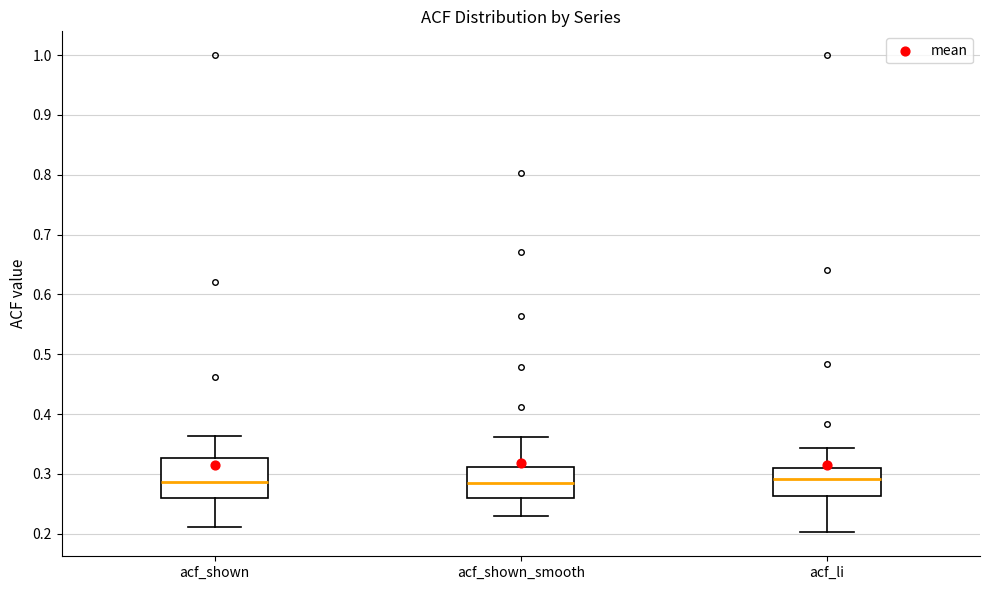

Reading left to right, read every box against the y-axis: the position of its median line, the range the box covers, and the ends of its whiskers. The values are not printed on the chart, so give them approximately, as read against the axis.

acf_shown: median 0.29, box 0.26 to 0.33, whiskers 0.21 to 0.36
acf_shown_smooth: median 0.29, box 0.26 to 0.31, whiskers 0.23 to 0.36
acf_li: median 0.29, box 0.26 to 0.31, whiskers 0.20 to 0.34